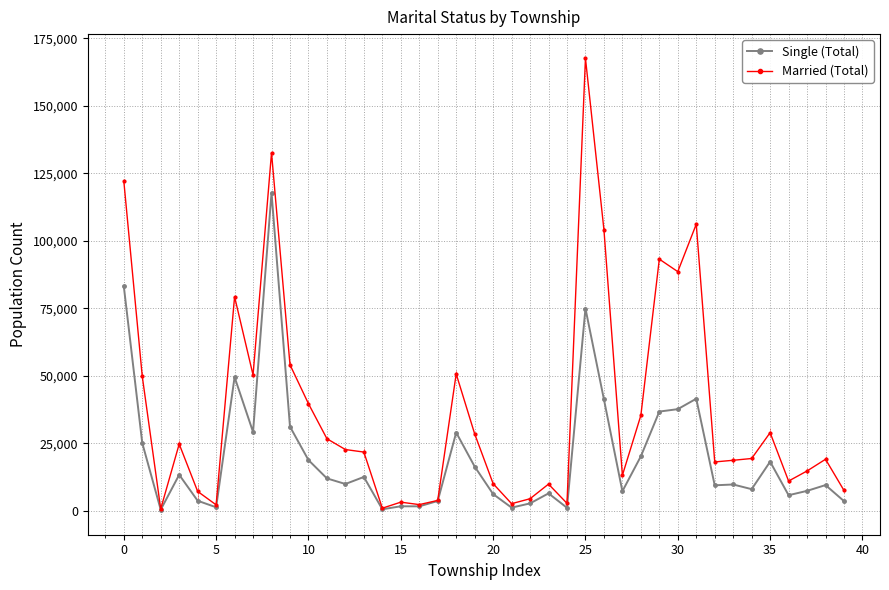

Which series has the largest total across all categories?

Married (Total)